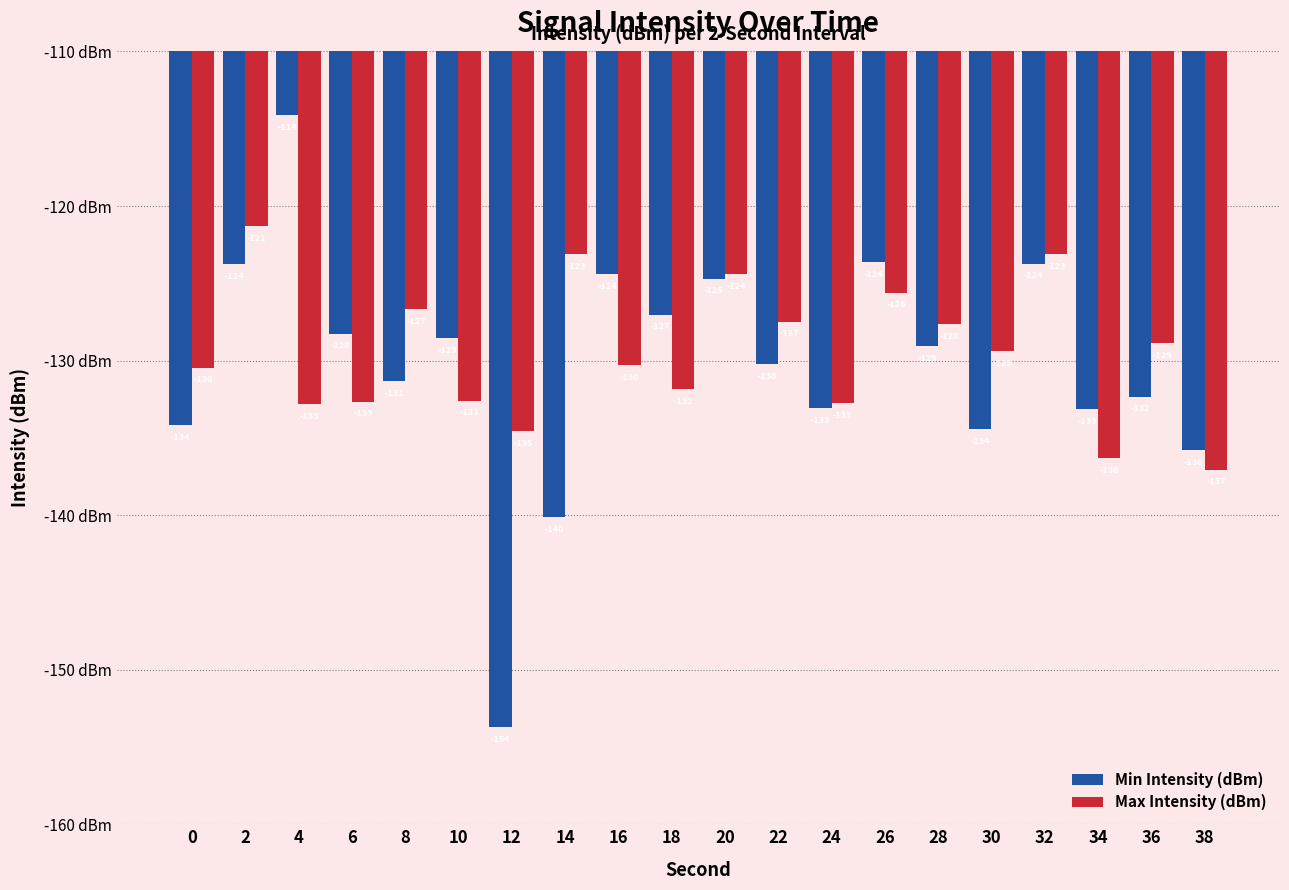

Which series has the largest range (max minus min)?

Min Intensity (dBm)